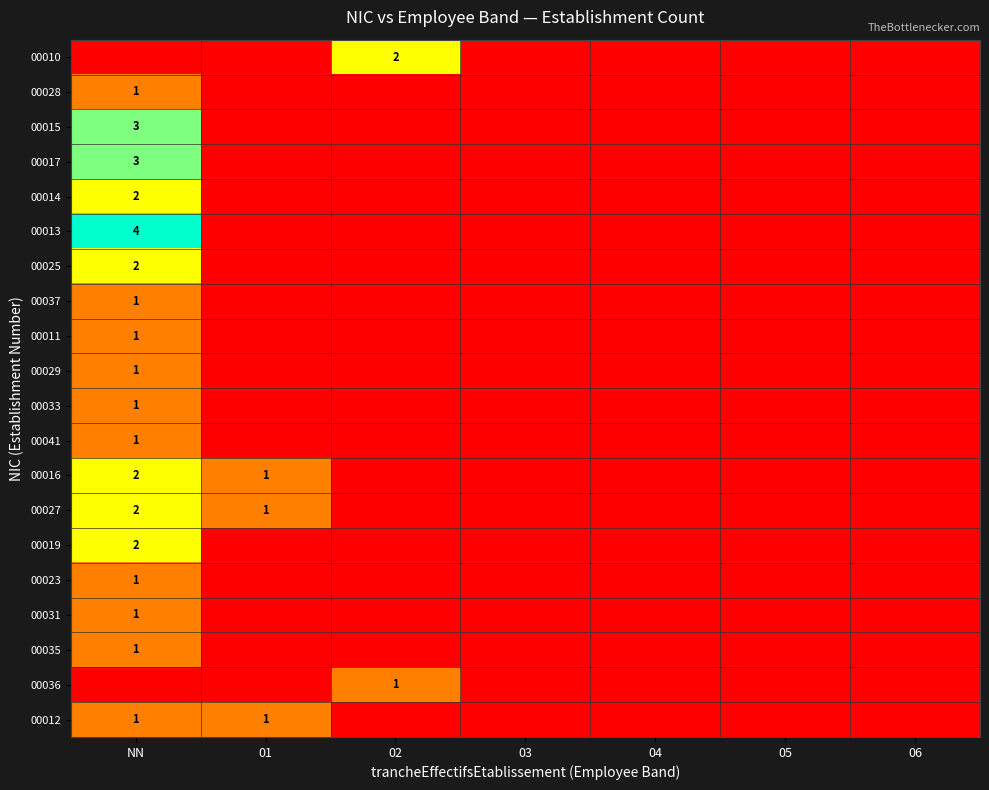

What is the total value across all series at NN?

30